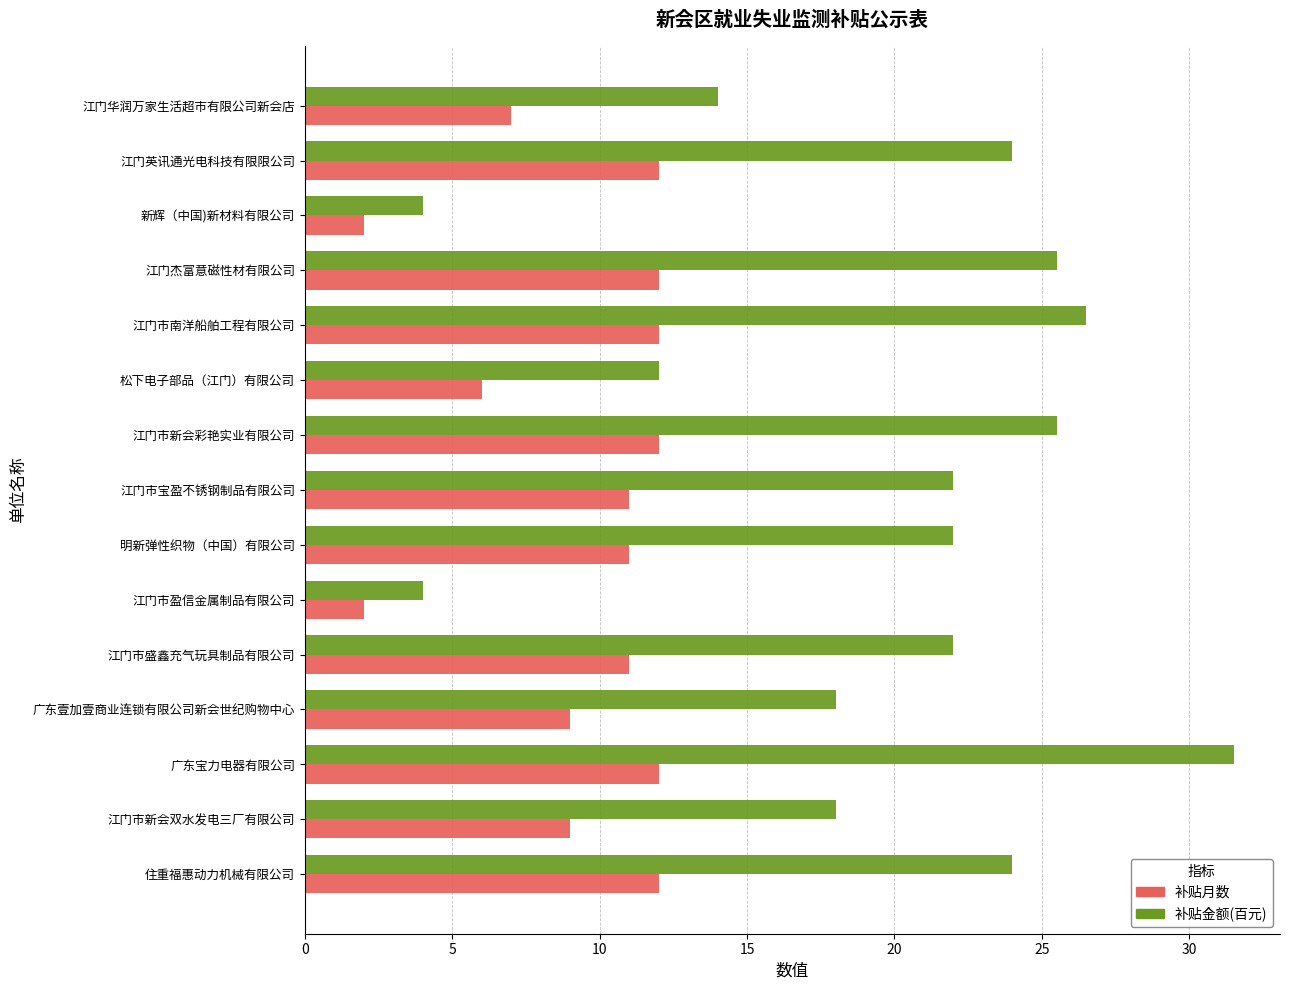

Which series has the widest spread of values?

补贴金额(百元)